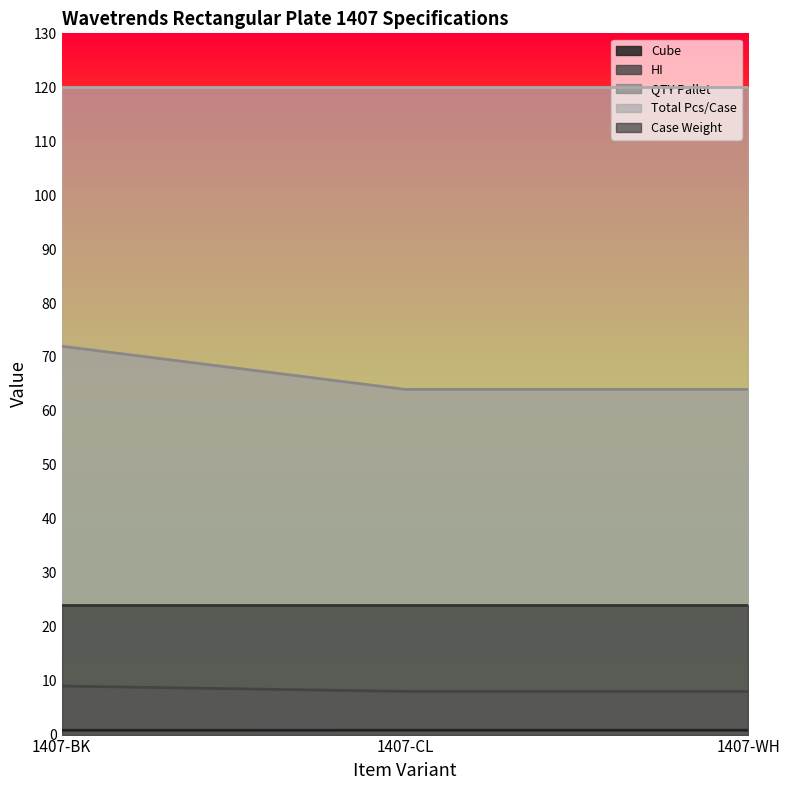

The value of Case Weight at 1407-CL is 15.0. True or false?

False